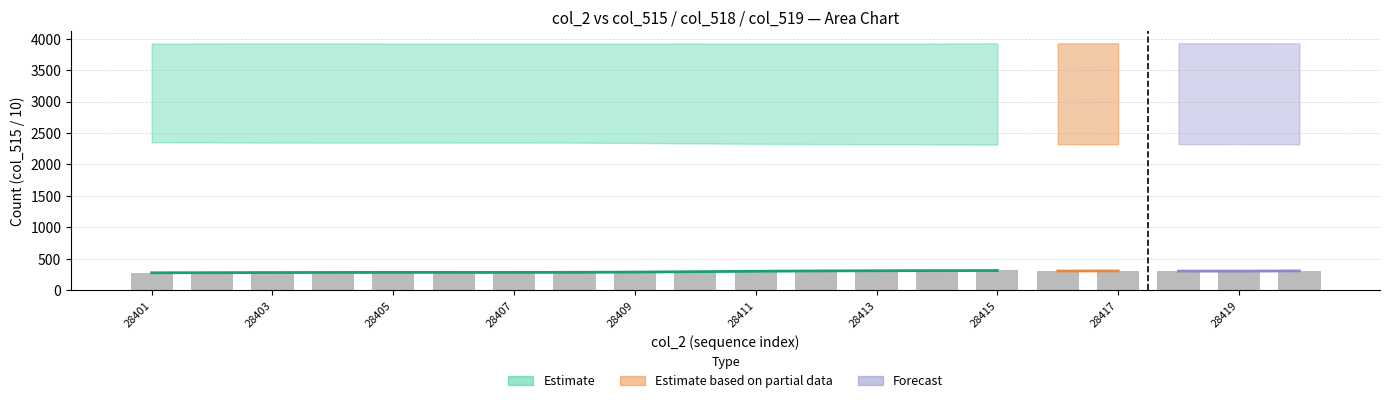

Which has a higher value, 28403 or 28415?

28403